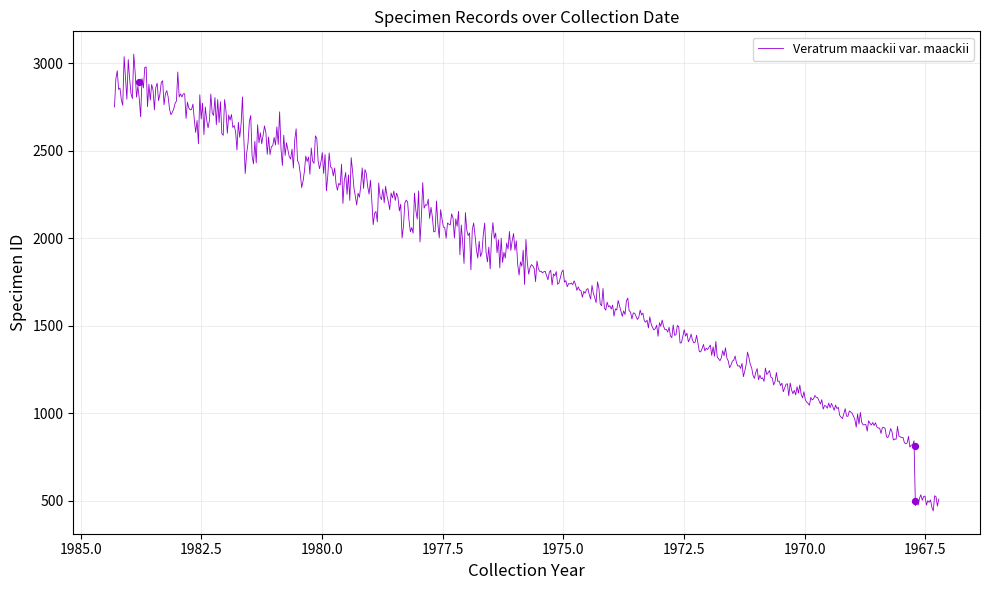

What is the ratio of the value at 1967.09.22 to the value at 1983.10.20?

0.3